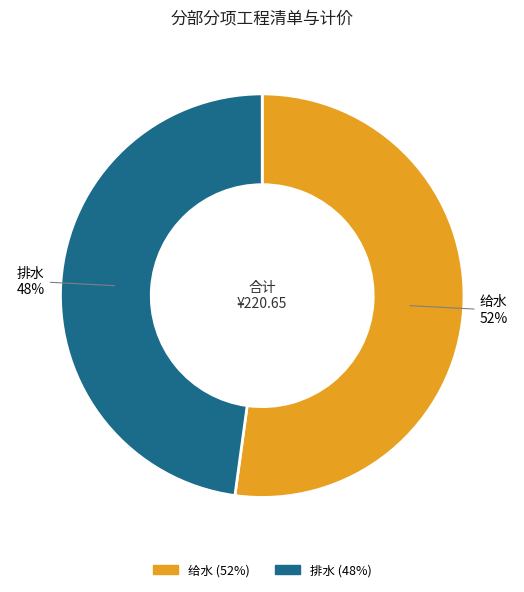

Is the sum of 给水 and 排水 greater than half?

Yes